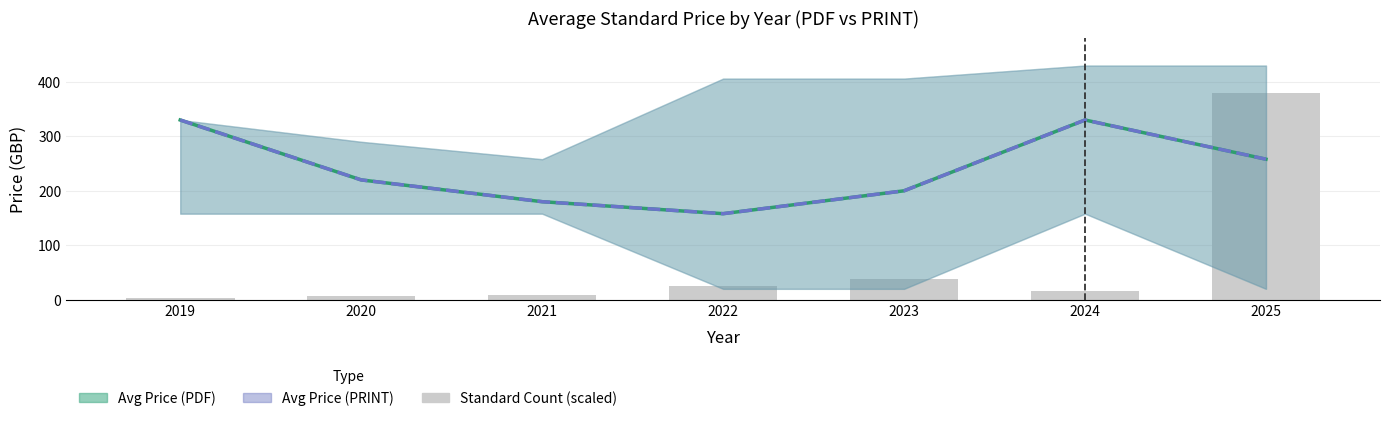

How many values in the Avg Price (PRINT) series exceed 220?

3